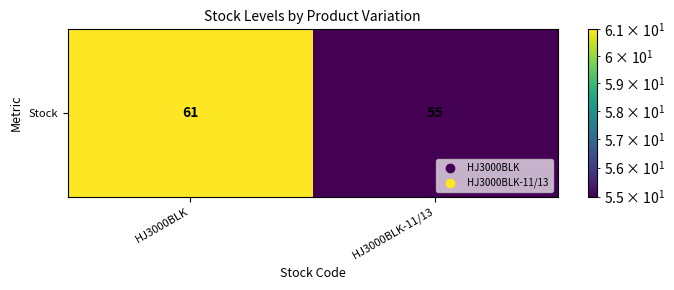

What is the ratio of the value at HJ3000BLK-11/13 to the value at HJ3000BLK?

0.9